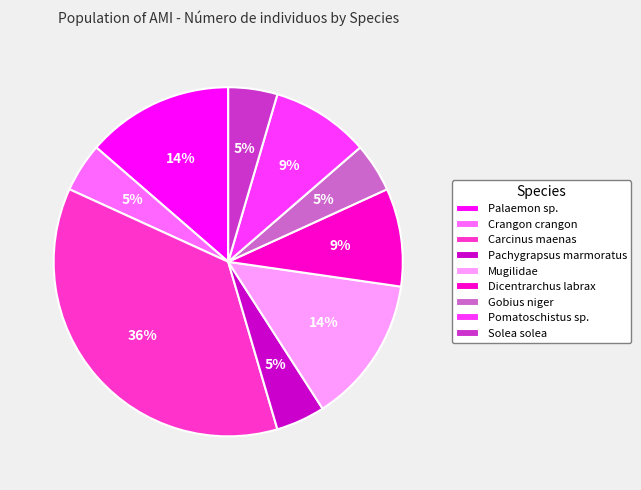

True or false: Crangon crangon accounts for 5% of the total.

True